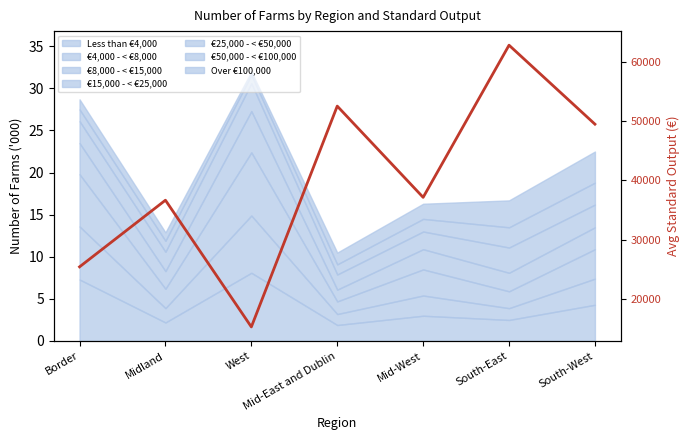

At which category does the data reach its first local peak?

Midland